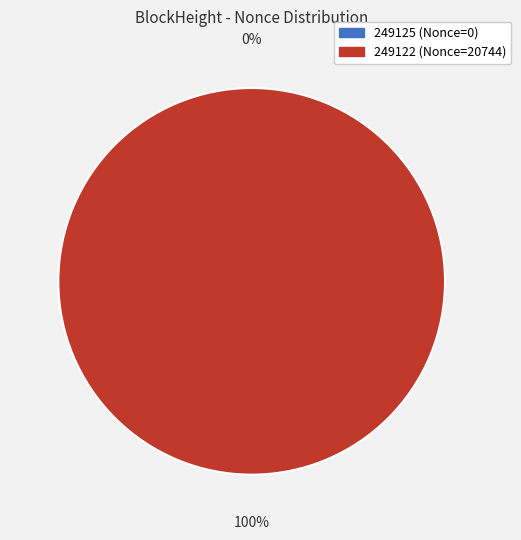

To the nearest percent, what portion does 249122 represent?

100%